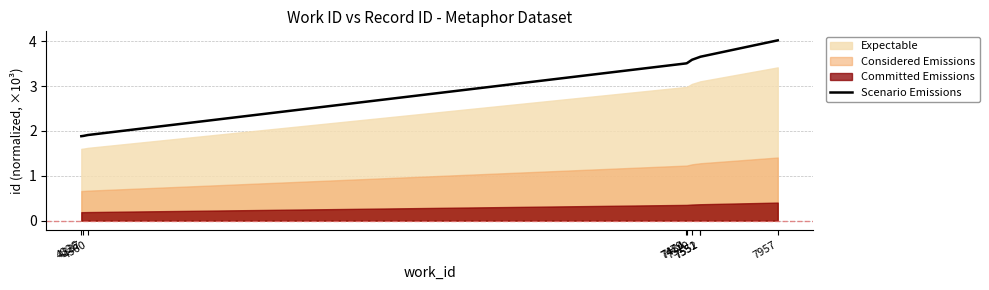

Rank the categories by value from highest to lowest.

7957, 7552, 7551, 7510, 7484, 7479, 4360, 4337, 4326